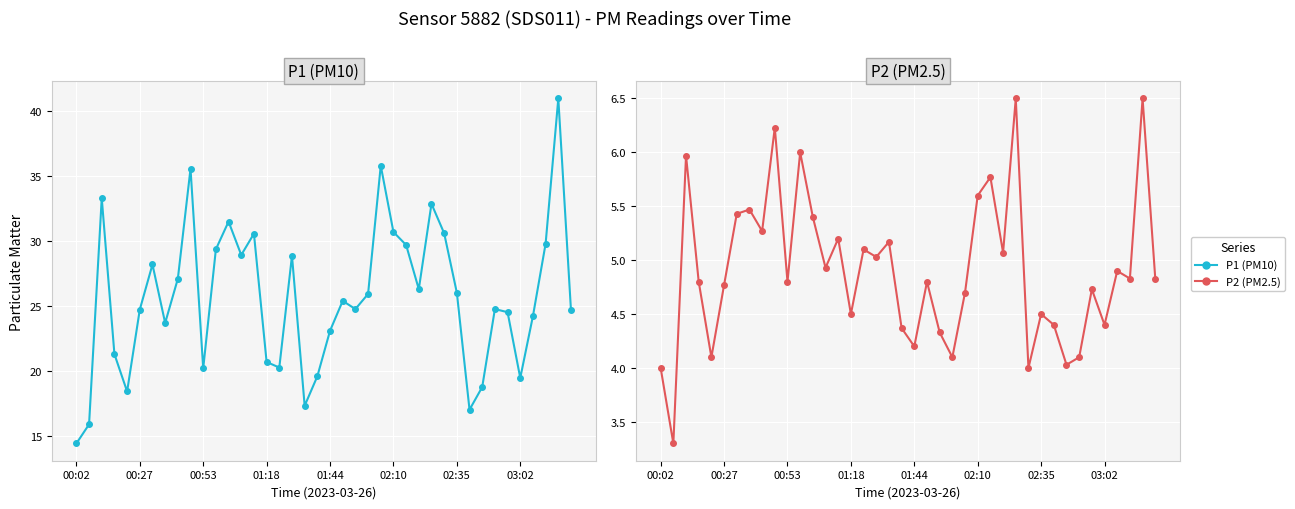

Which series has the largest total across all categories?

P1 (PM10)